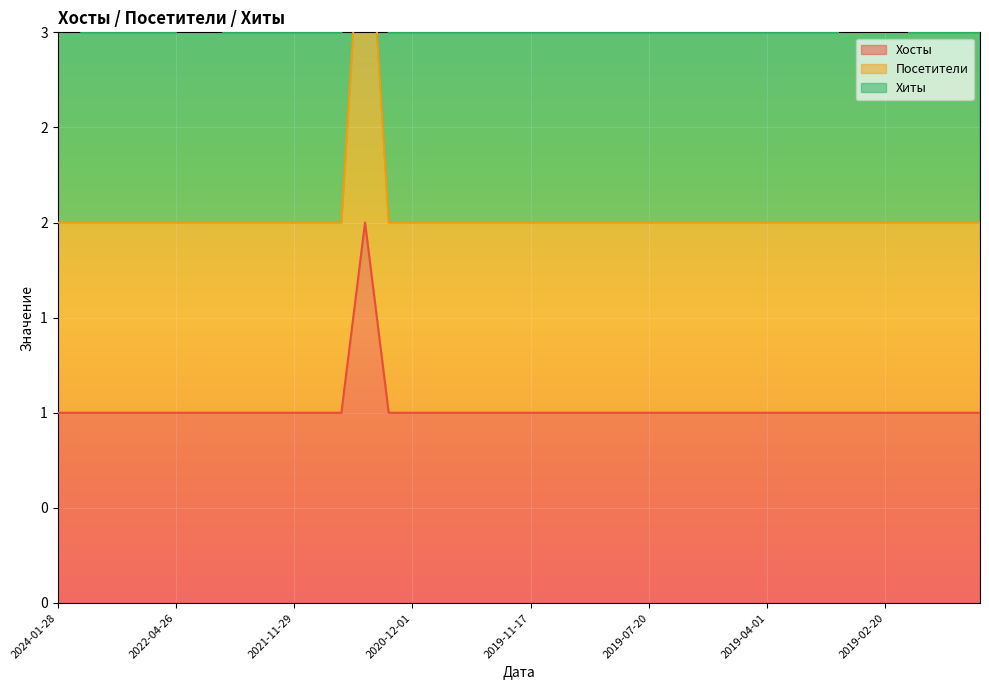

Which series has the largest range (max minus min)?

Посетители